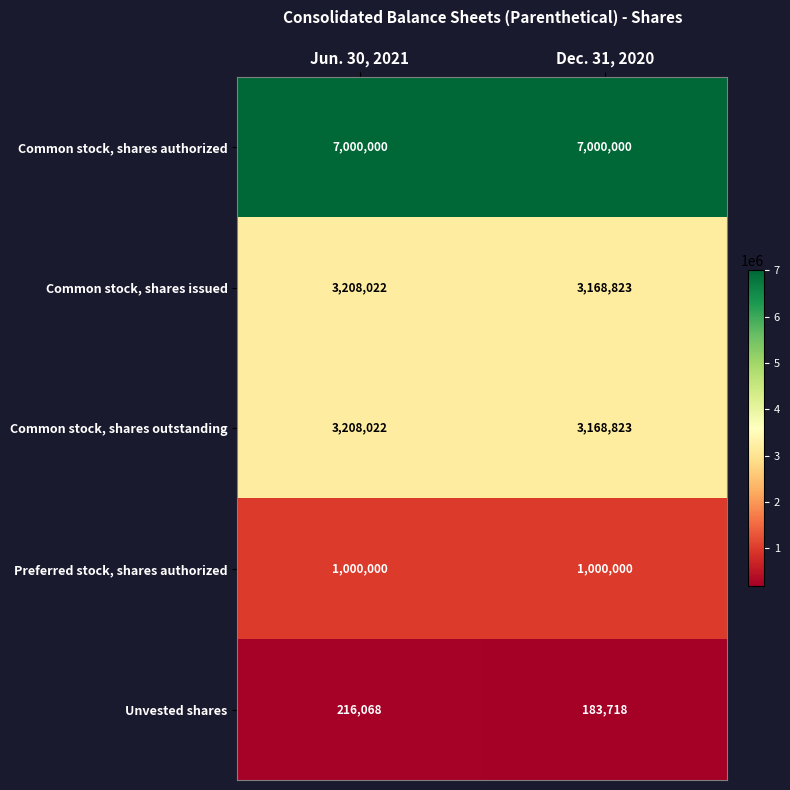

Reading left to right, extract all data points from this chart.

Common stock, shares authorized: 7000000	7000000
Common stock, shares issued: 3208022	3168823
Common stock, shares outstanding: 3208022	3168823
Preferred stock, shares authorized: 1000000	1000000
Unvested shares: 216068	183718